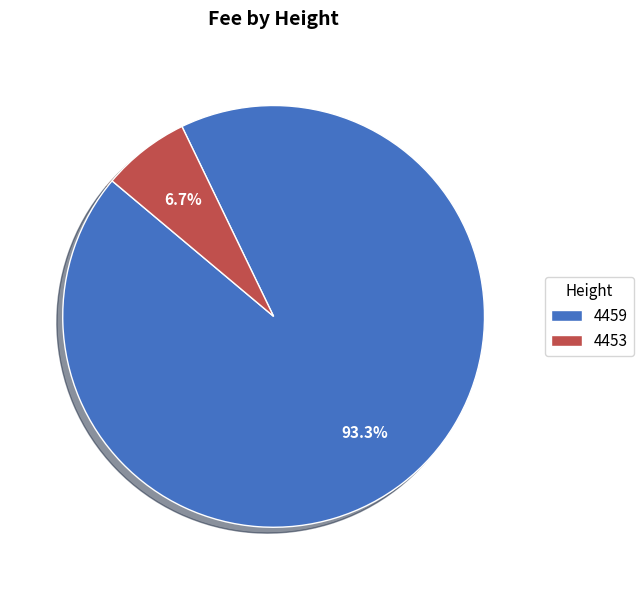

To the nearest percent, what percentage of the pie is 4459?

93%